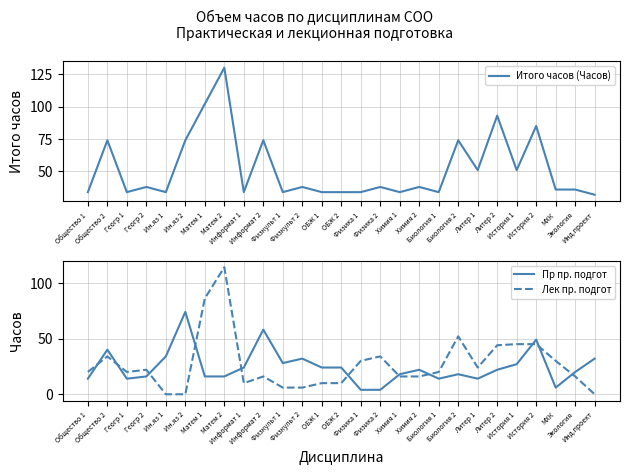

List the series in order of their peak value, lowest first.

Пр пр. подгот, Лек пр. подгот, Итого часов (Часов)